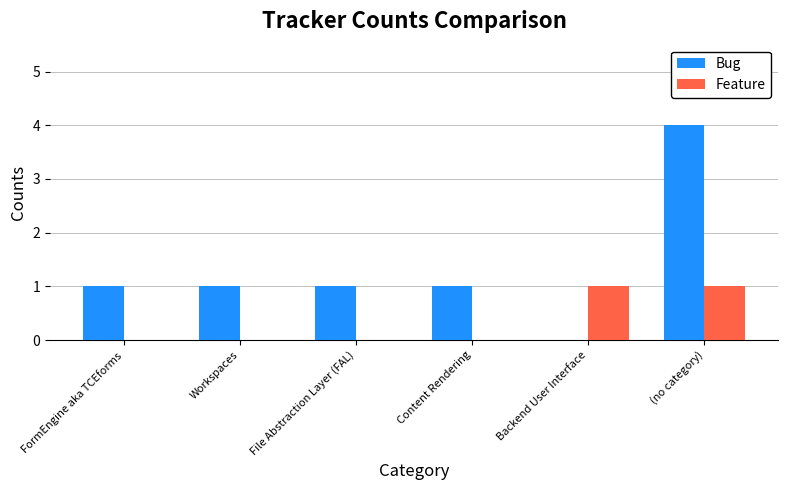

Count the Bug values in the range 1 to 2.

4